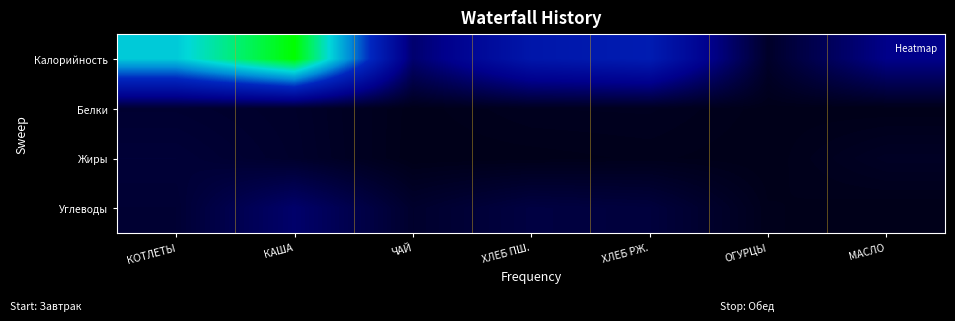

Between ХЛЕБ РЖ. and МАСЛО, which is larger?

ХЛЕБ РЖ.